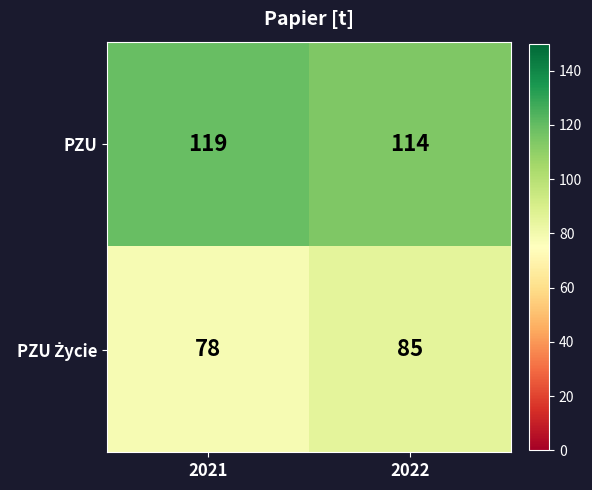

What is the total value across all series at 2022?

199